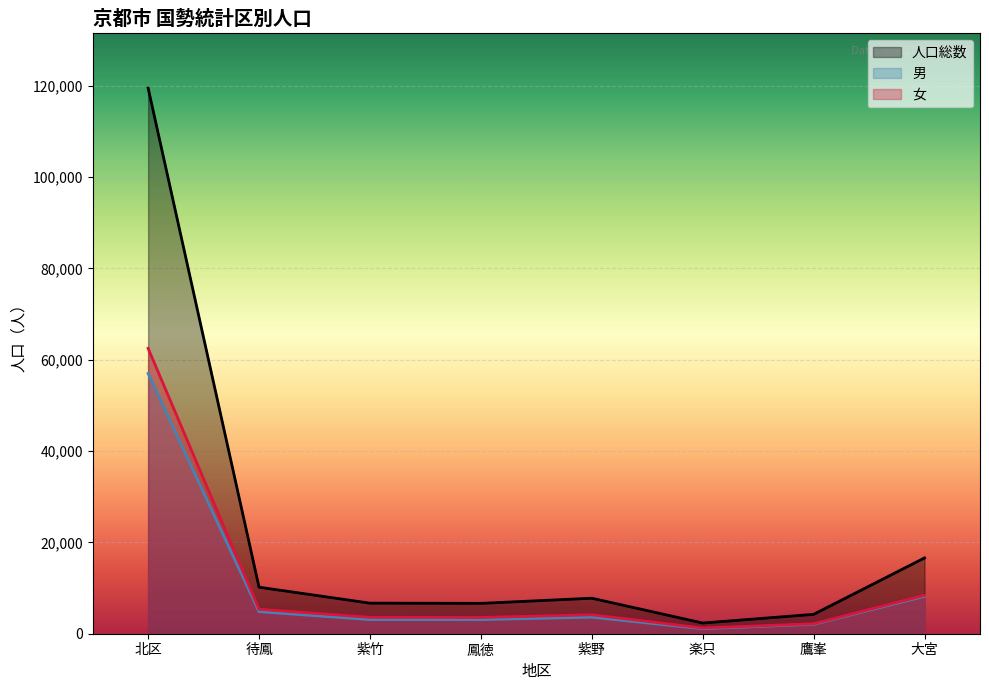

What is the total value across all series at 大宮?

33198